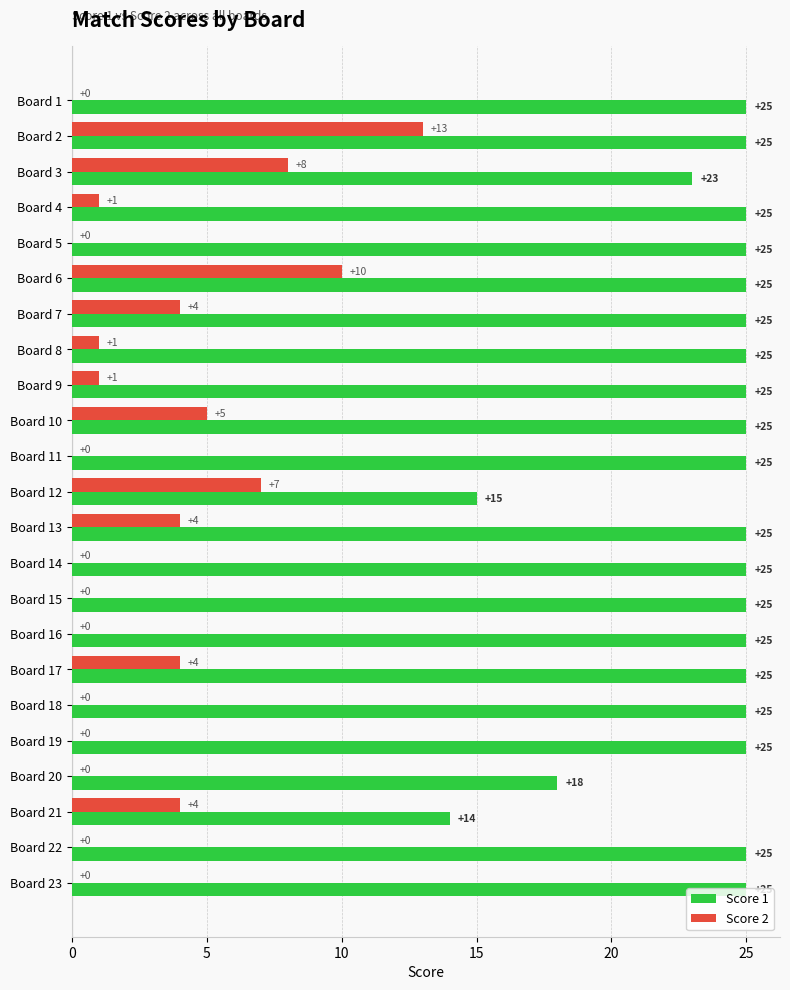

What is the average value of the Score 1 series?

24